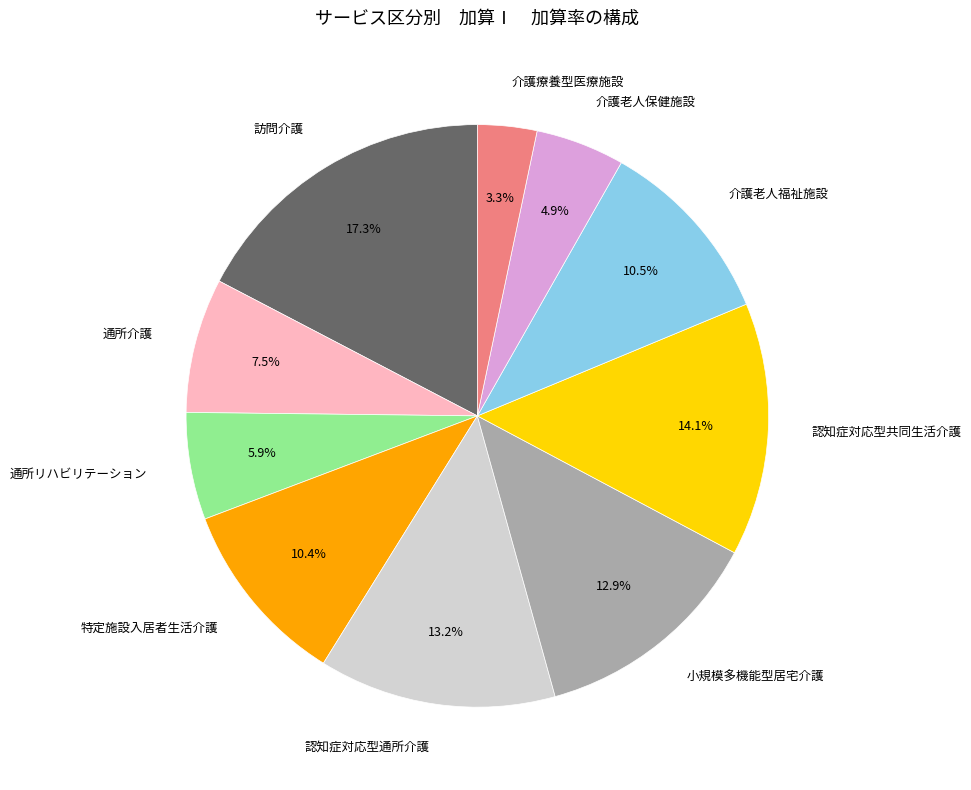

Does any single category account for the majority?

No